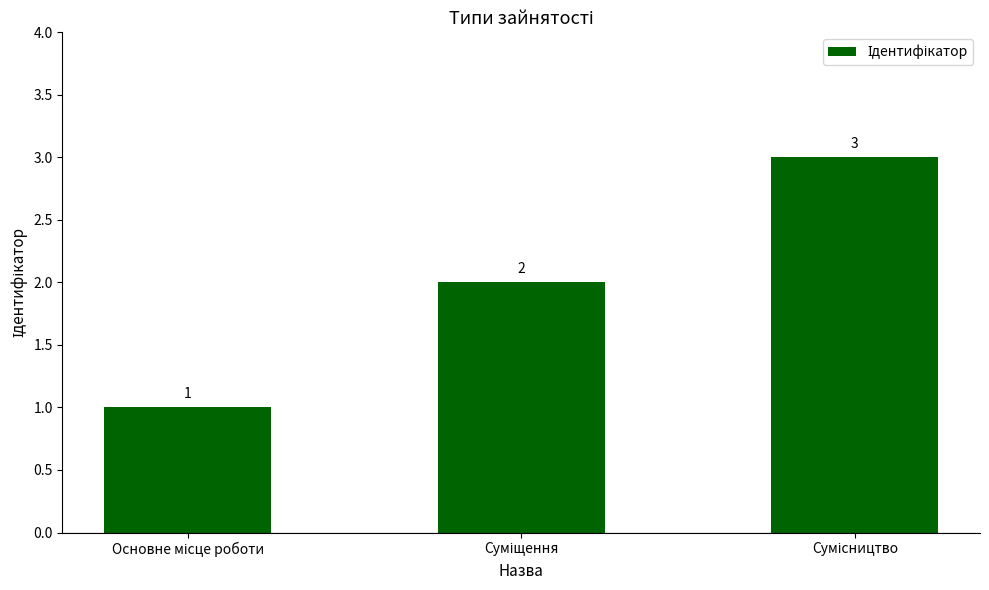

What is the value of the 3rd bar from the left?

3